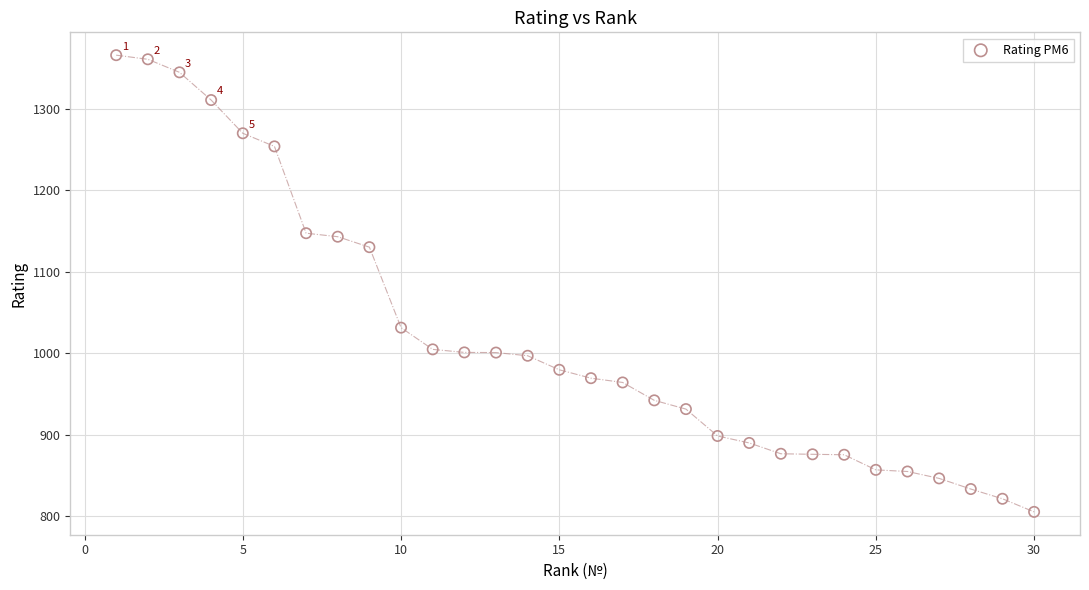

What Y value in the scatter plot is closest to 1085?

1130.1